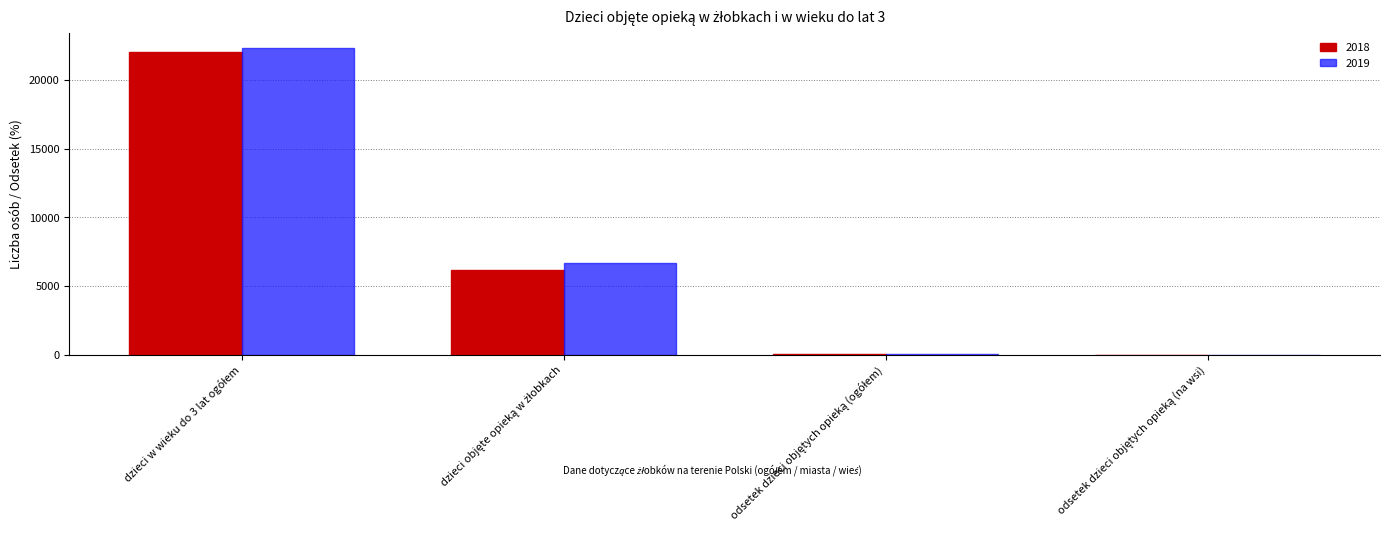

What is the greatest value displayed?

22334